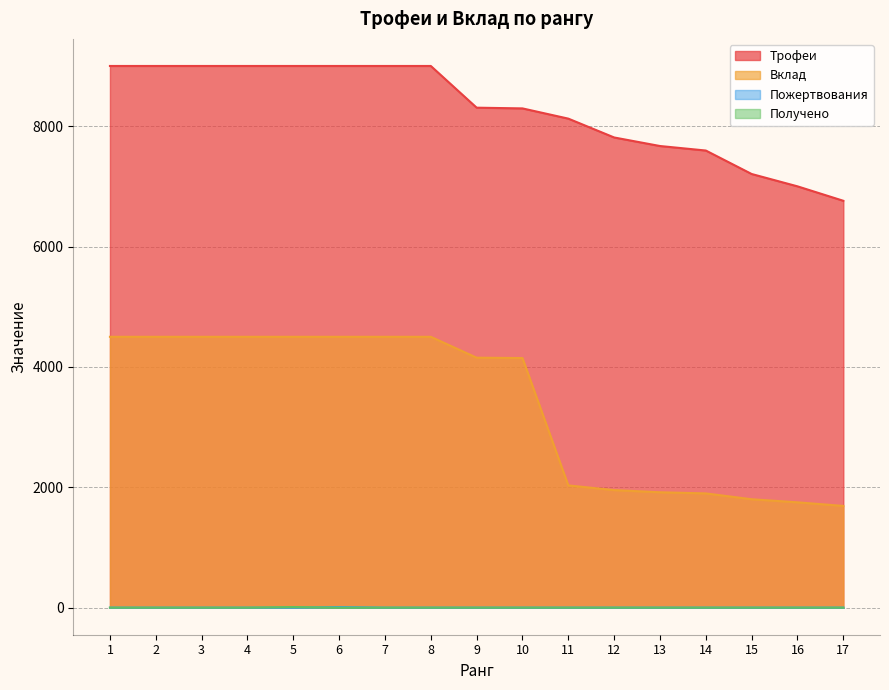

What is the spread (max minus min) of values at 9?

8307